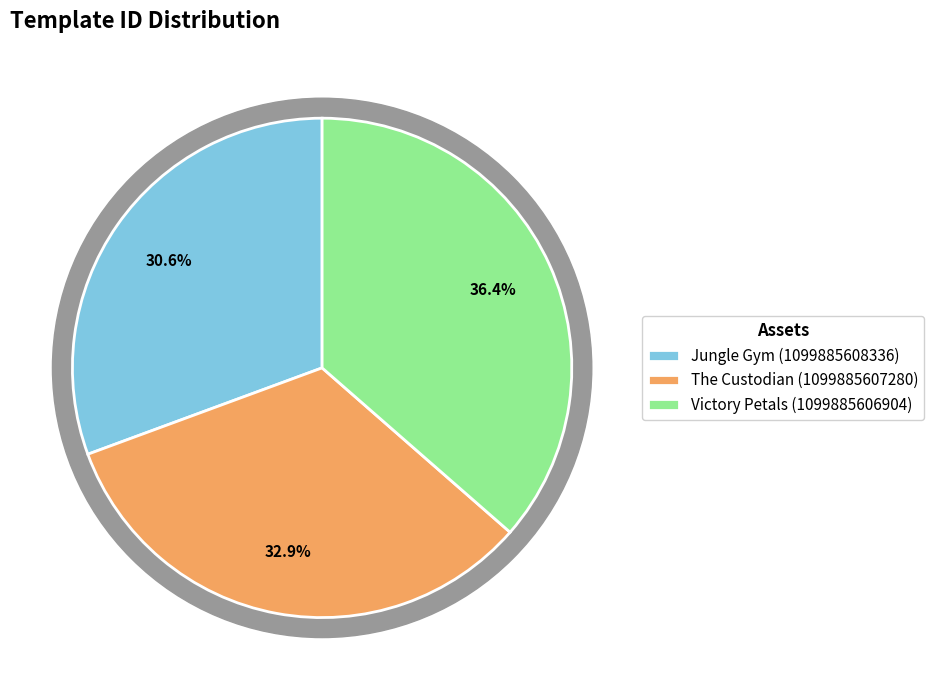

Does any single category account for the majority?

No